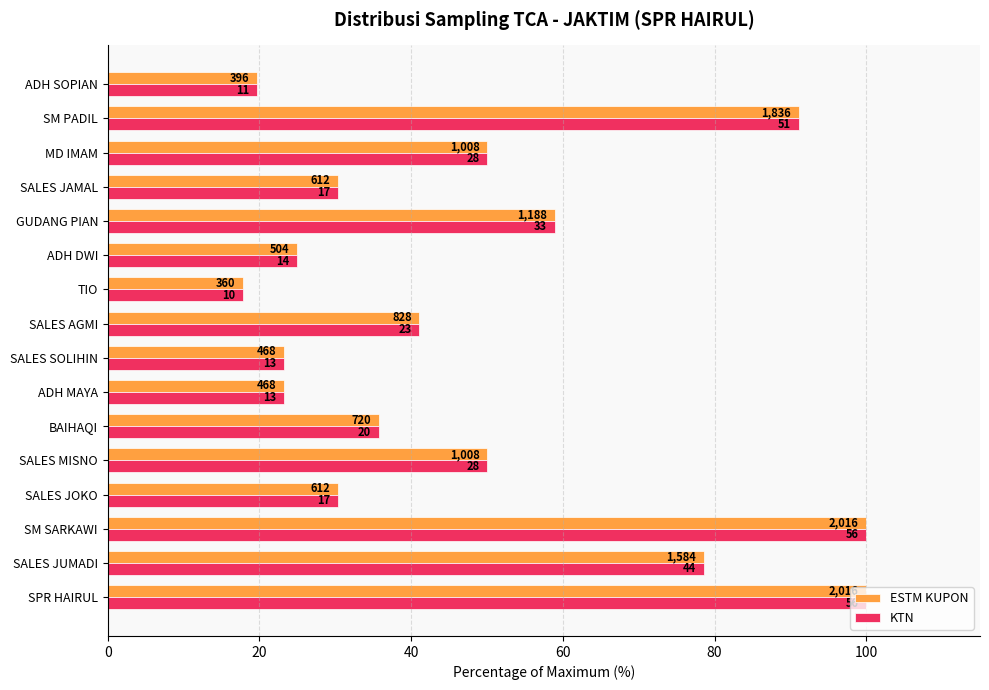

What is the label of the 5th bar from the right?

GUDANG PIAN